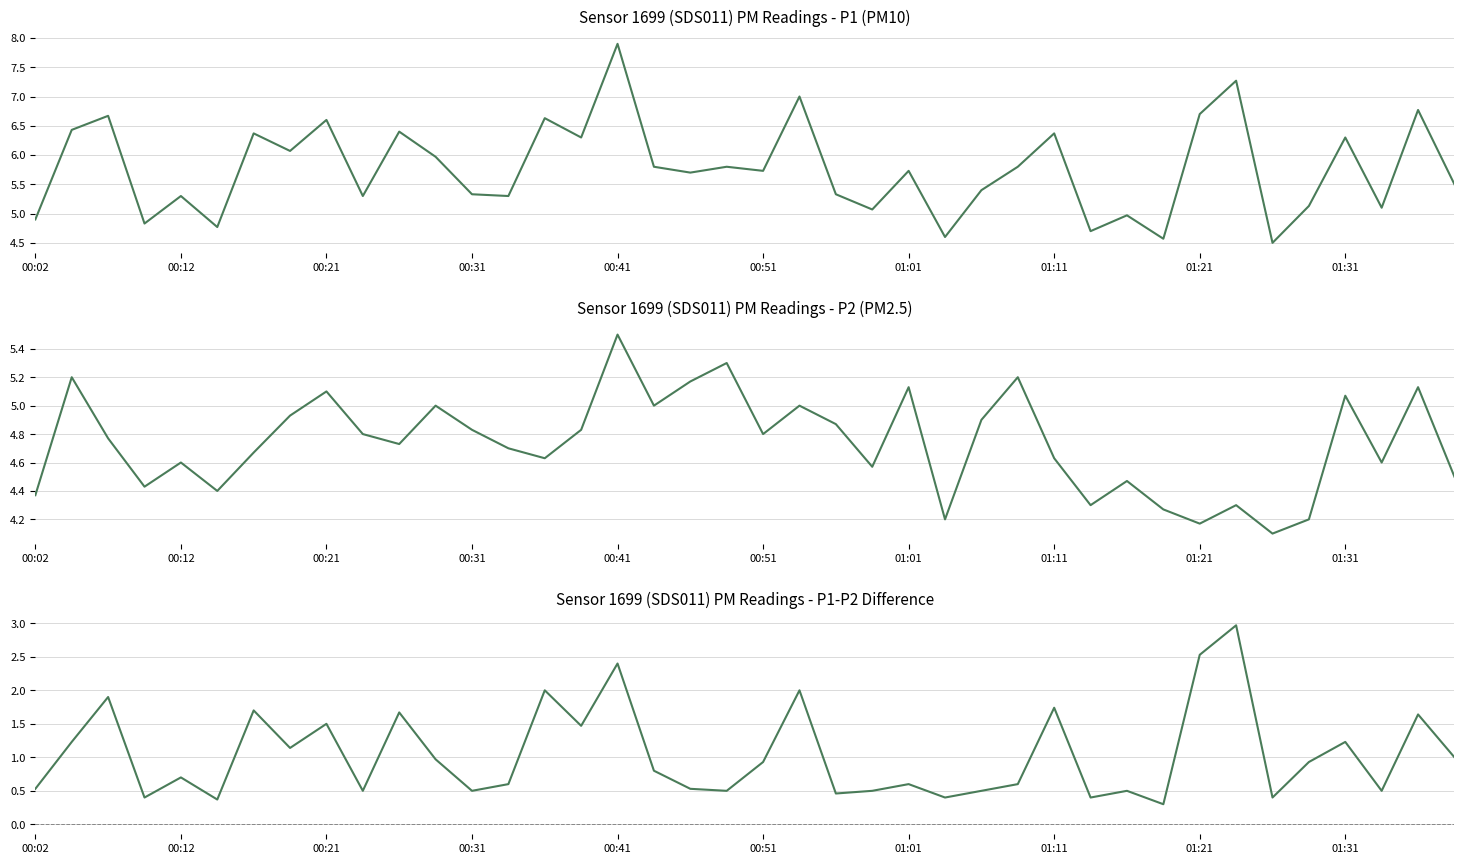

What is the difference between the maximum and minimum values in the P1-P2 series?

2.7